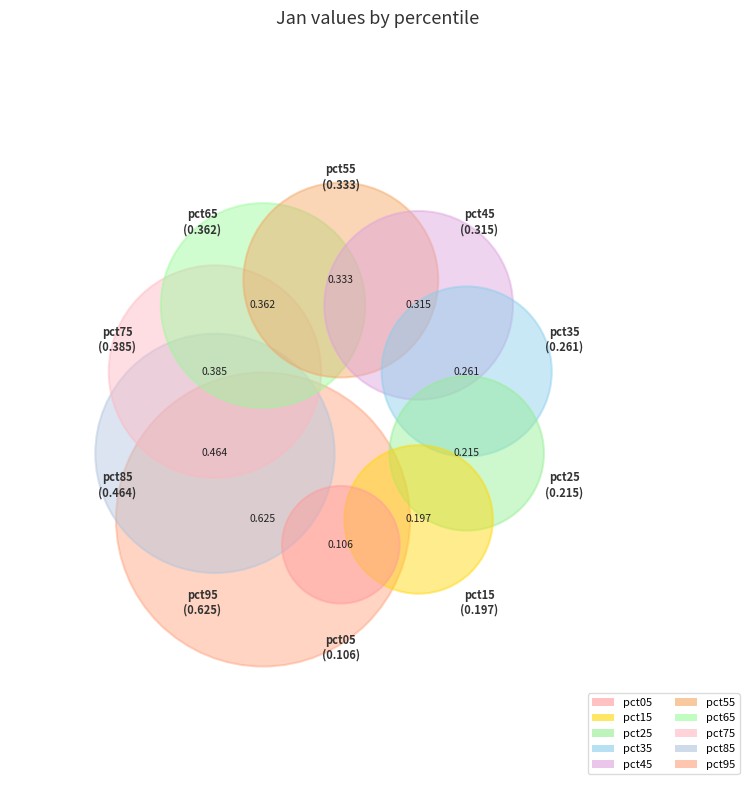

True or false: pct15 accounts for 15% of the total.

False